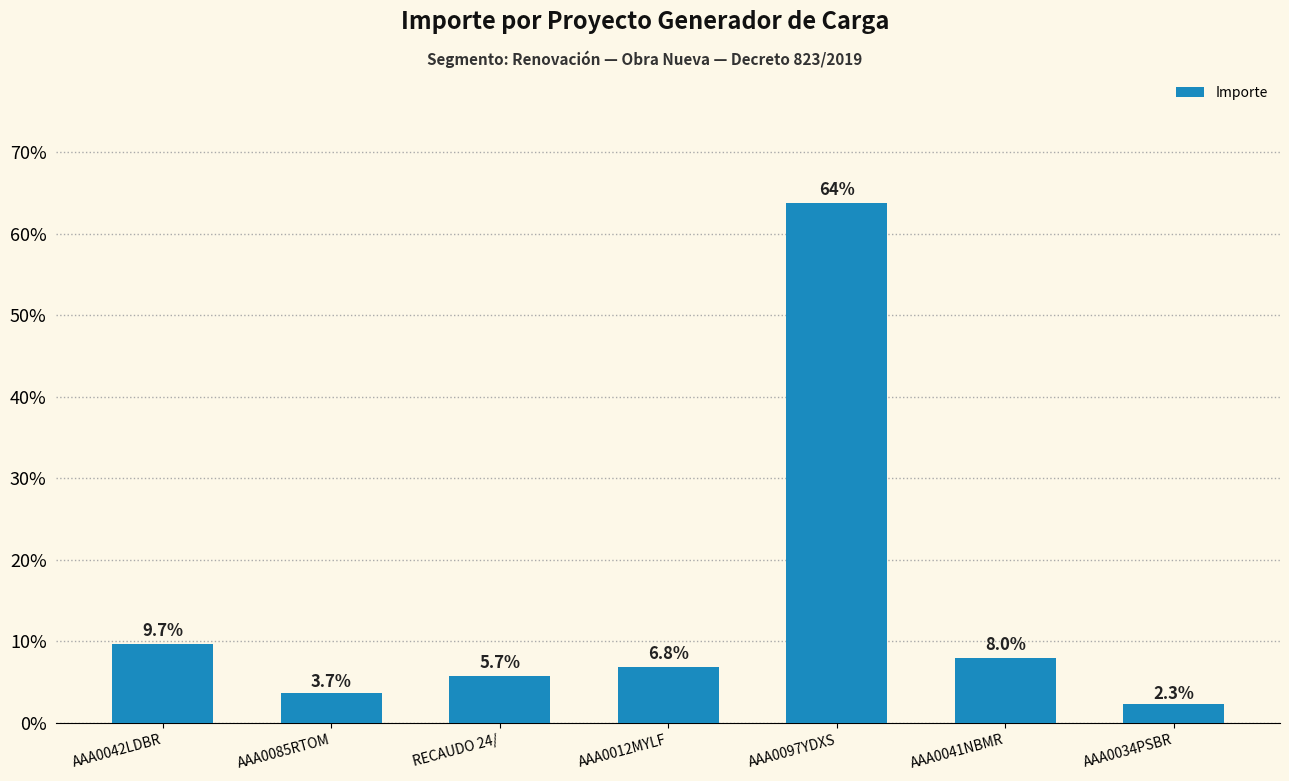

What is the difference between the values at AAA0097YDXS and AAA0041NBMR?

55.8